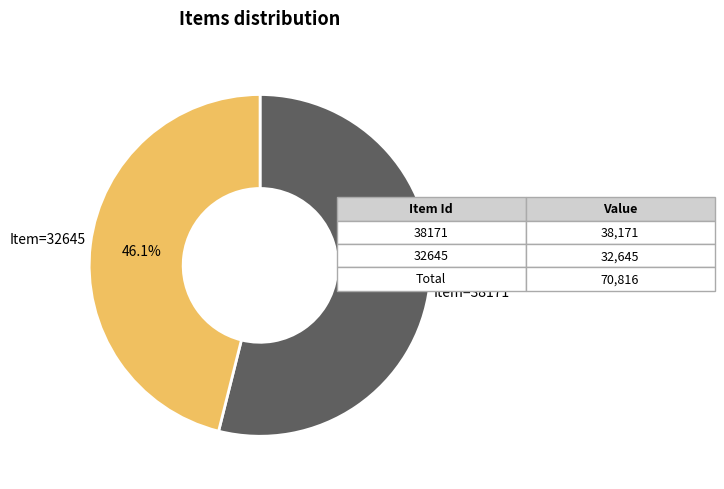

To the nearest percent, what is the difference between the largest and smallest slice percentages?

8%